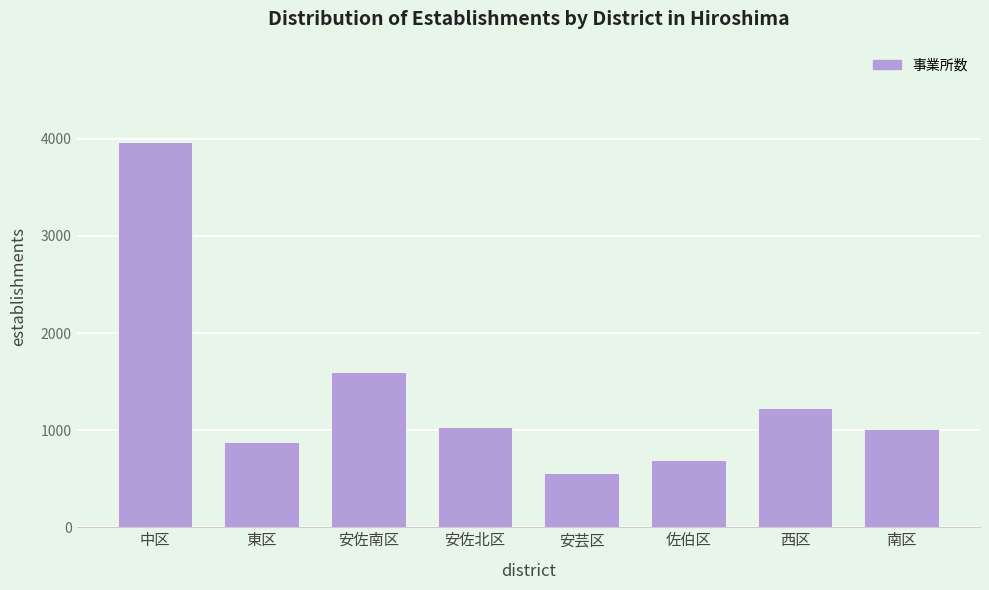

Reading left to right, what are all the values shown in this chart?

3966	875	1595	1037	557	693	1232	1016